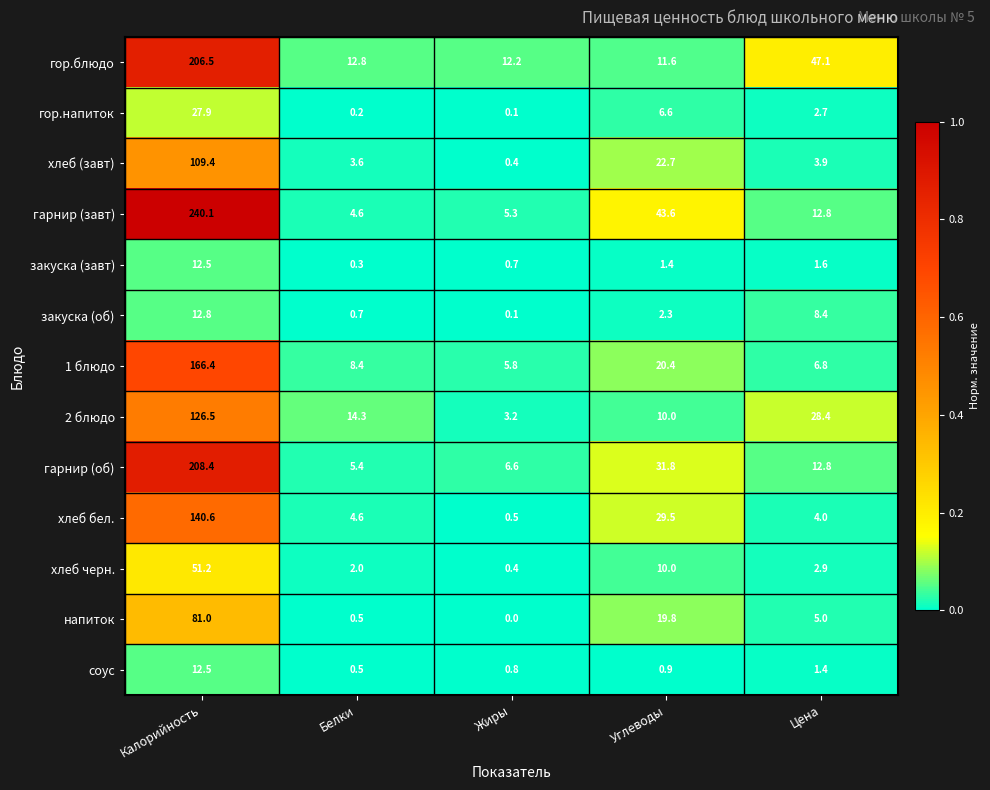

Which category has the lowest value across all series?

Жиры